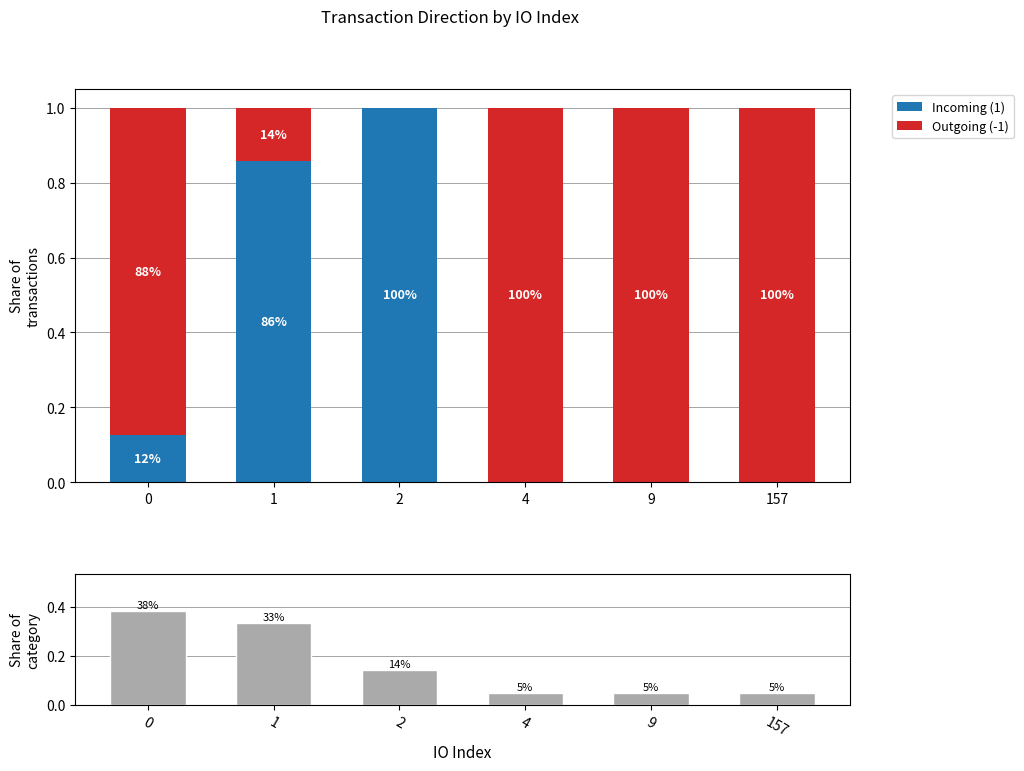

How many groups of bars are there?

6